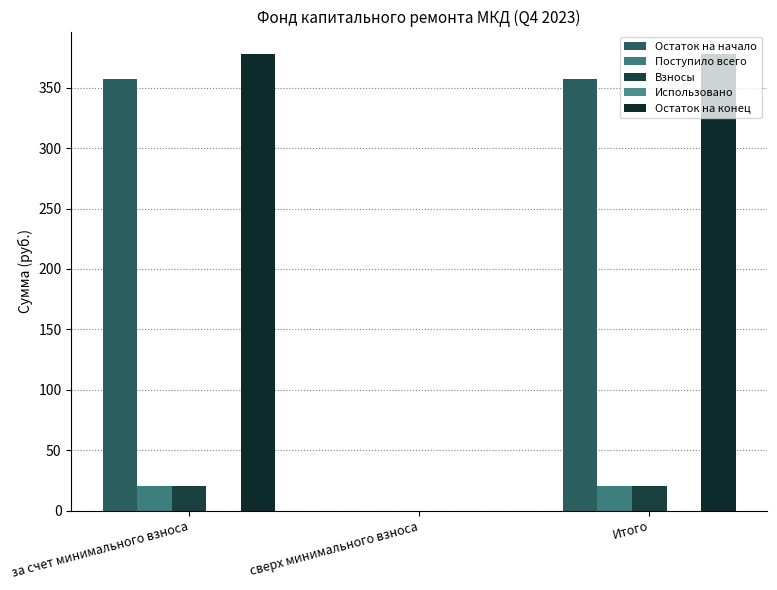

How many distinct data groups are displayed?

4